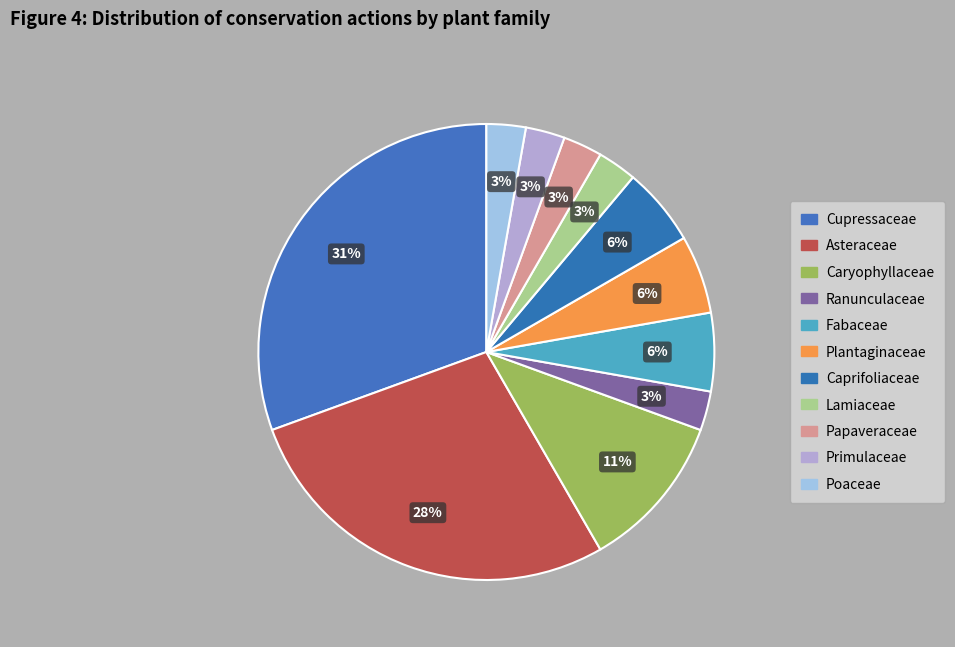

Rank the categories by value from highest to lowest.

Cupressaceae, Asteraceae, Caryophyllaceae, Fabaceae, Plantaginaceae, Caprifoliaceae, Ranunculaceae, Lamiaceae, Papaveraceae, Primulaceae, Poaceae